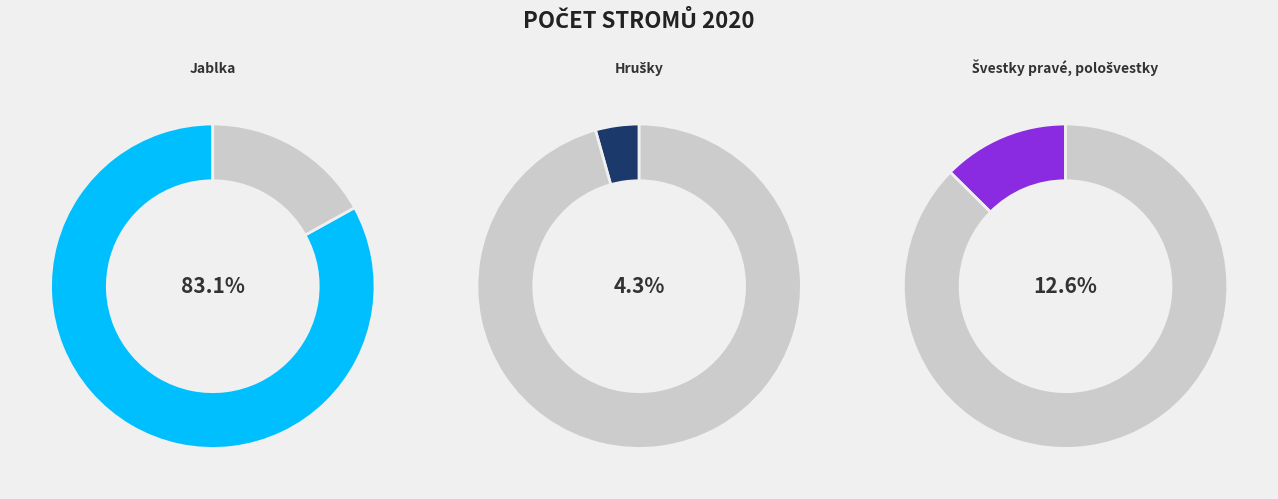

To the nearest percent, what is the combined percentage of Švestky pravé, pološvestky and Hrušky?

17%